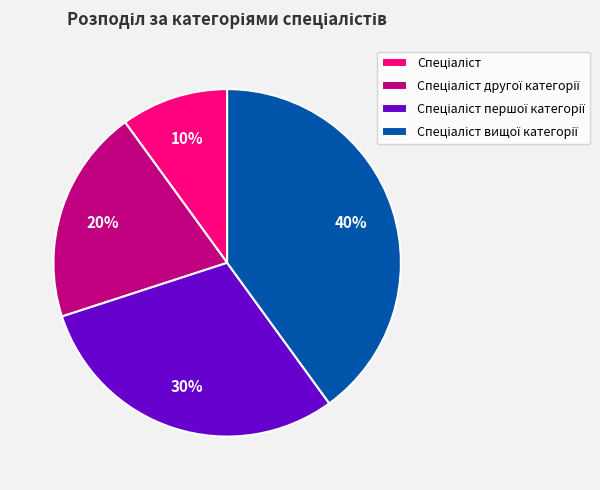

How many segments does this pie chart have?

4